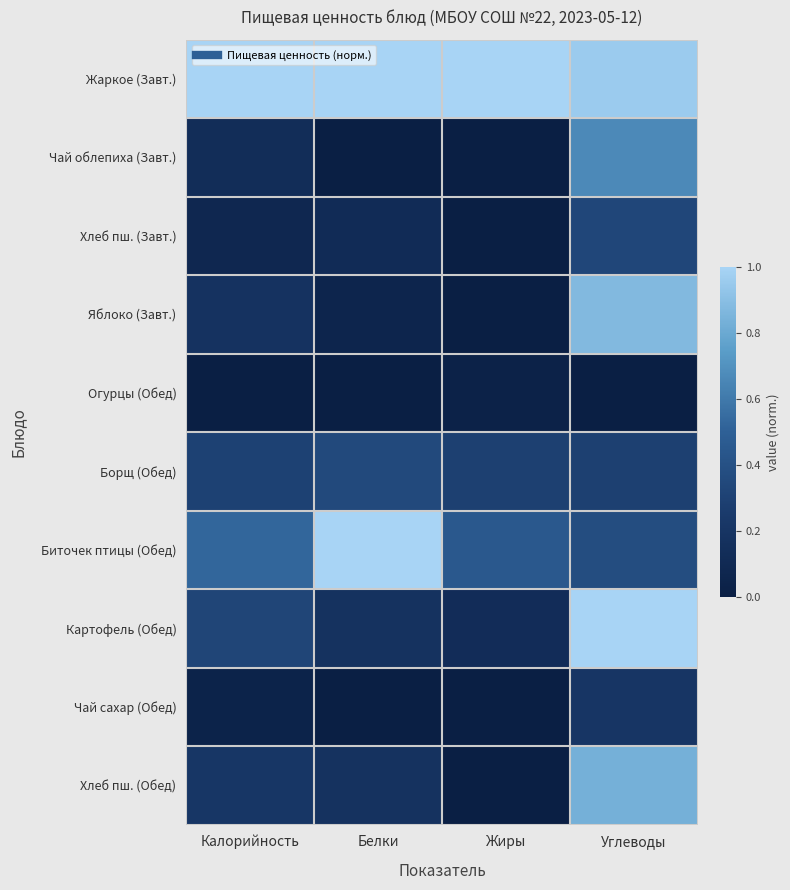

How many data points does each series have?

4